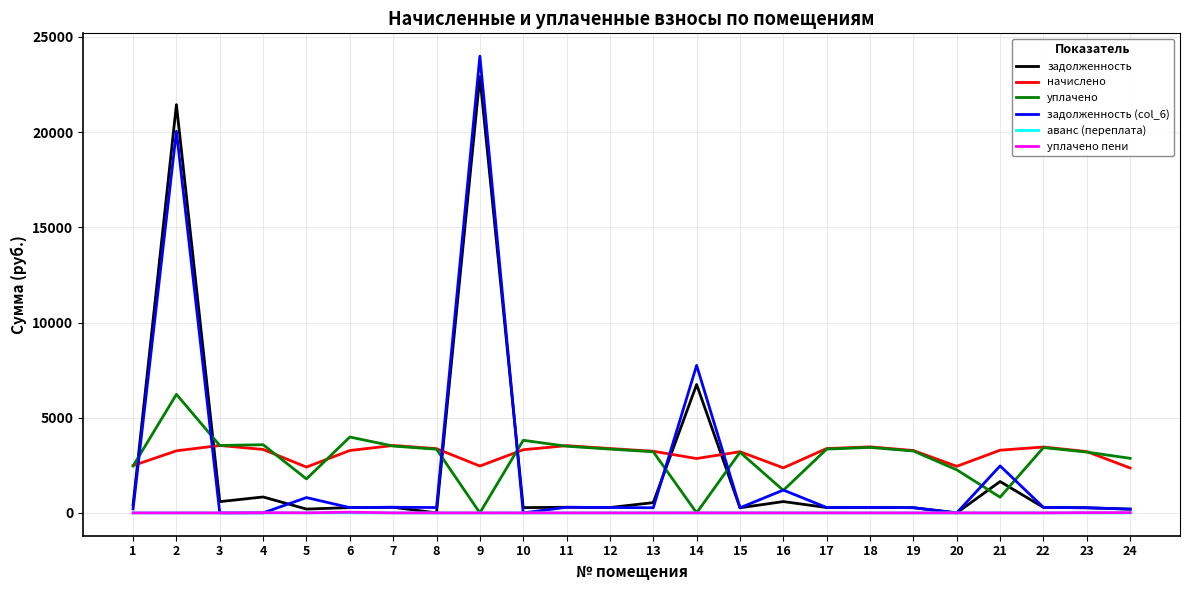

What is the highest value of the начислено series?

3540.5